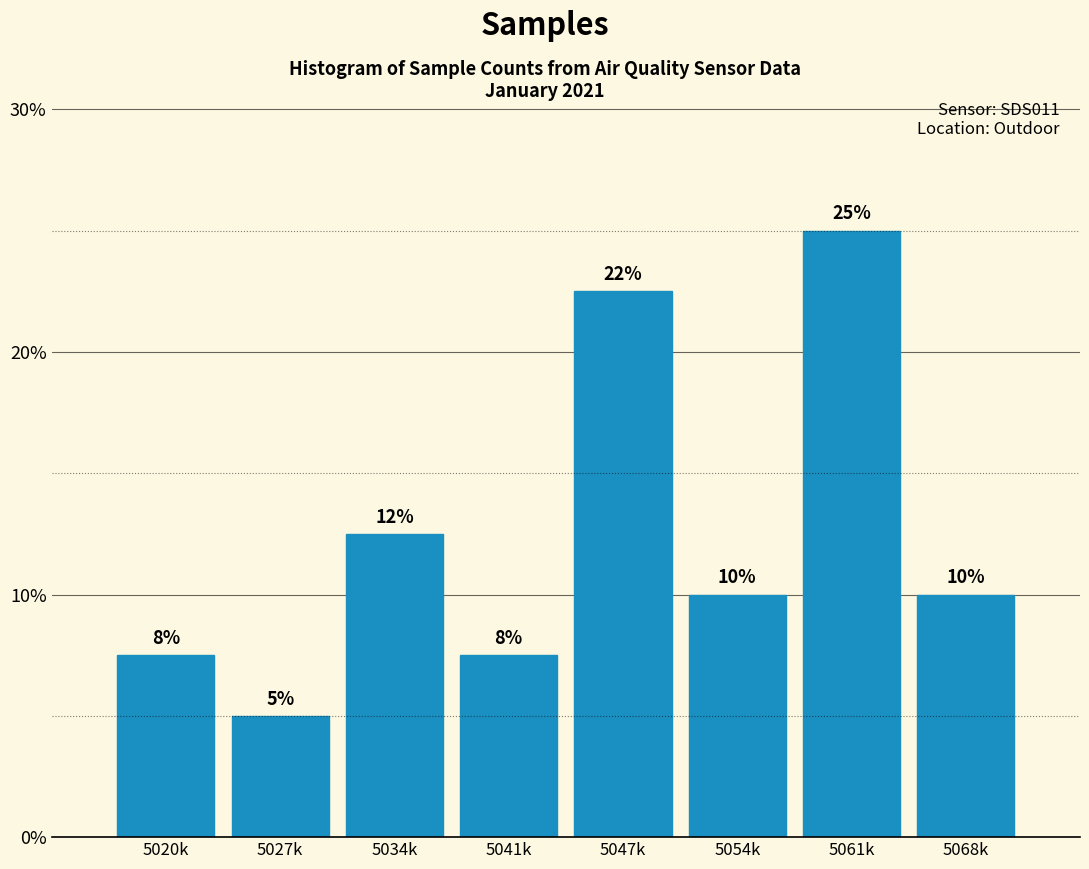

At which label does the data first exceed 10?

5034k